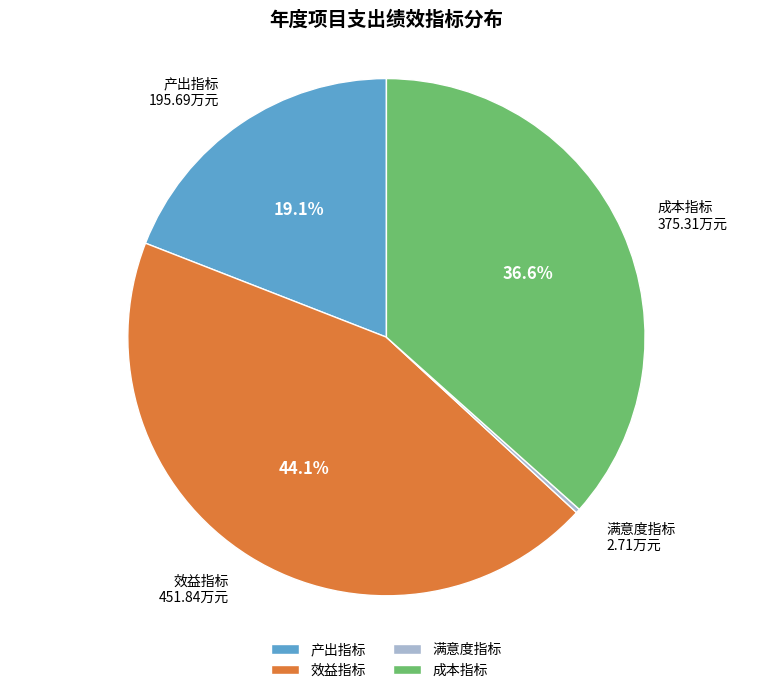

How much of the chart is everything except 效益指标?

55.9%